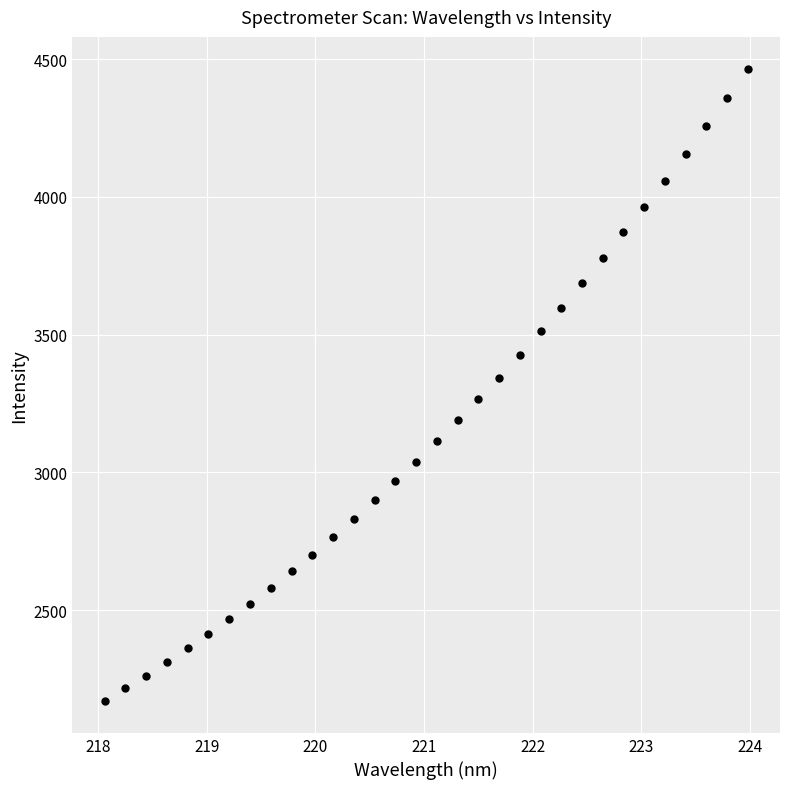

What is the range of Y values (max minus min)?

2297.3